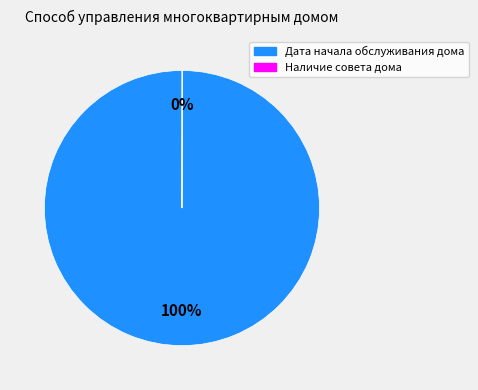

True or false: Дата начала обслуживания дома accounts for 100% of the total.

True